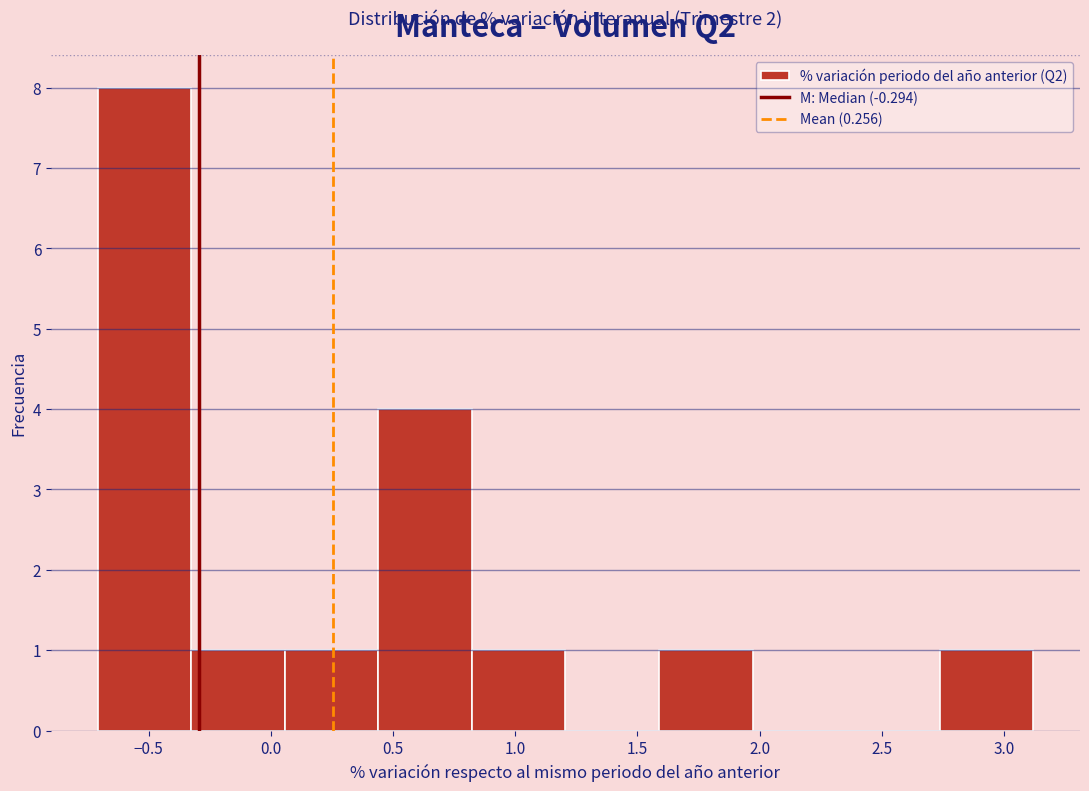

Which range on the x-axis has the tallest bar?

-0.70 to -0.35